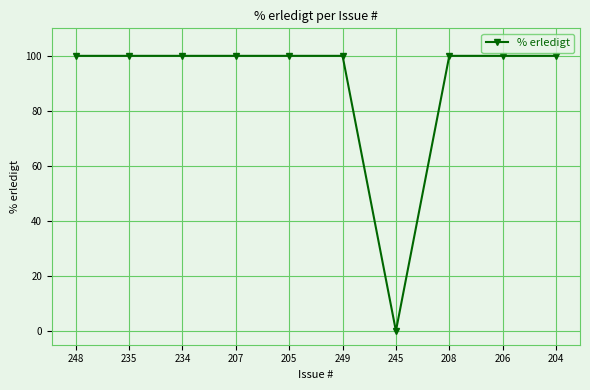

What is the label of the 10th point from the right?

248